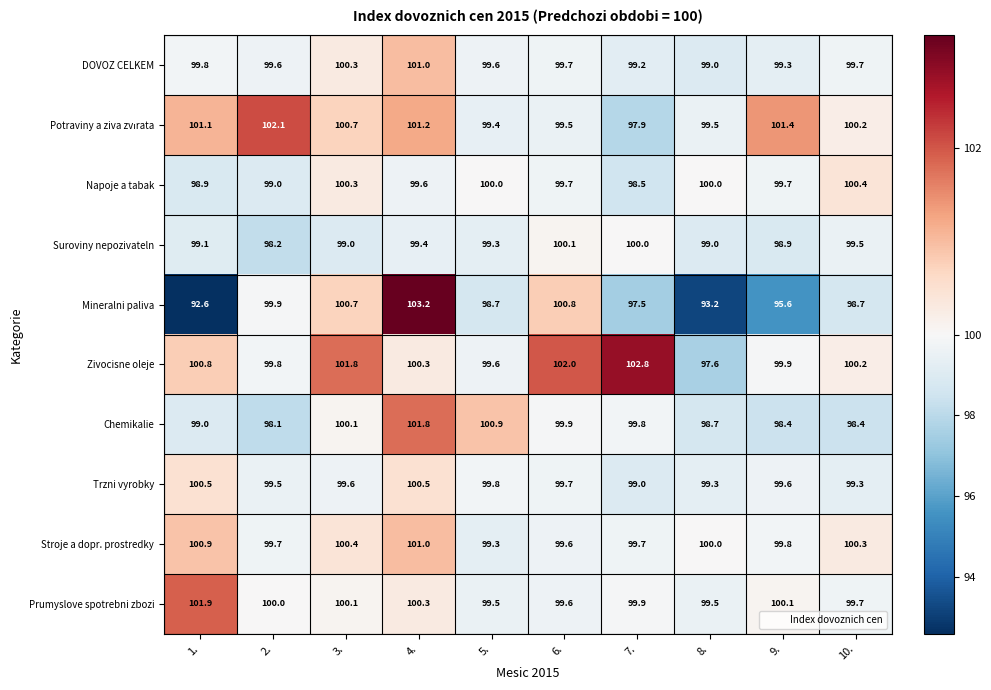

True or false: DOVOZ CELKEM has a value of 31.1 at 3..

False